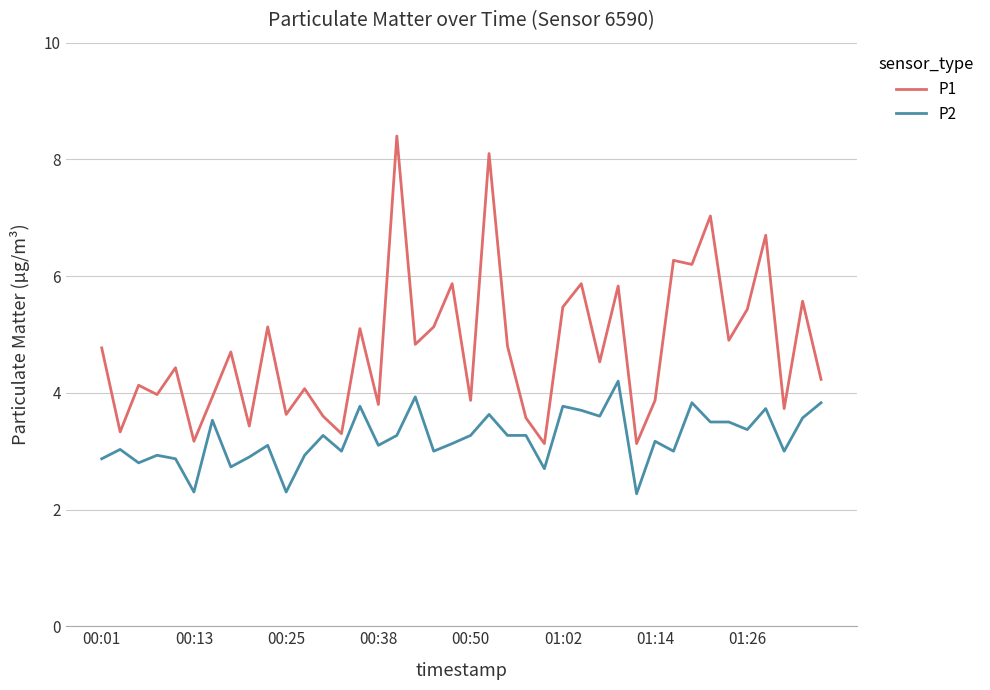

What are all the series names shown in the legend?

P1, P2